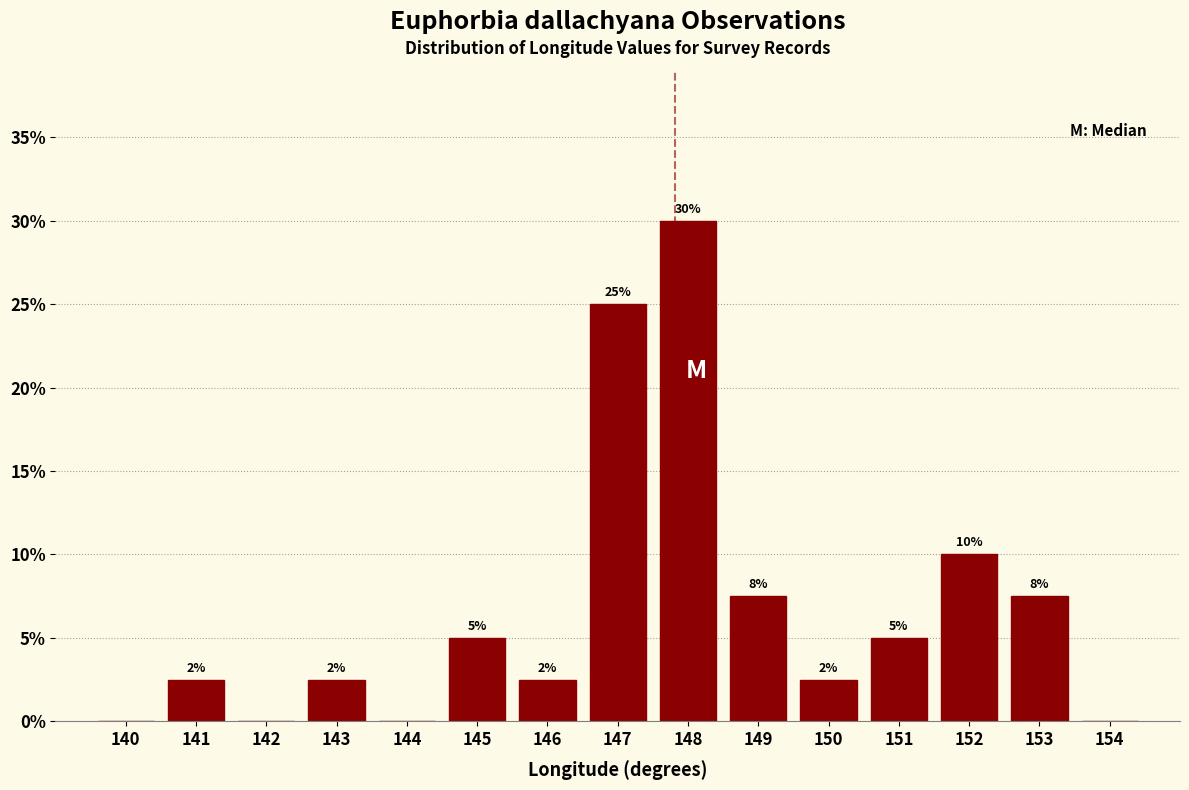

Are the bars horizontal?

No